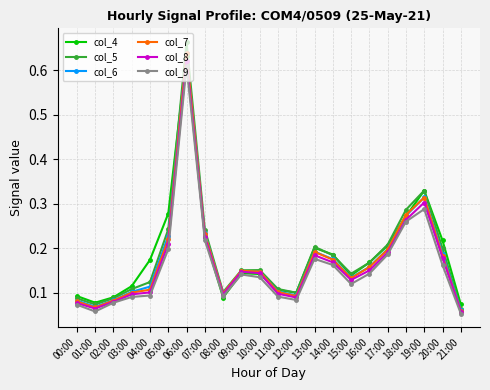

Which label corresponds to the largest value in the chart?

06:00